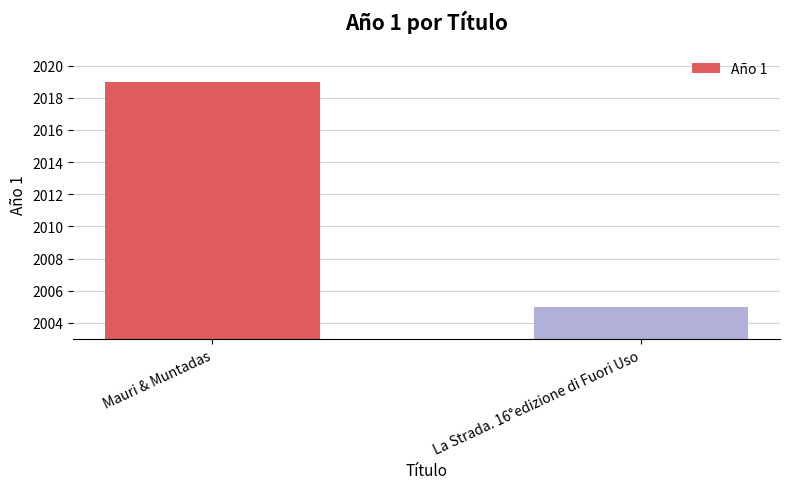

Approximately how many times larger is the value at La Strada. 16°edizione di Fuori Uso compared to Mauri & Muntadas?

1.0